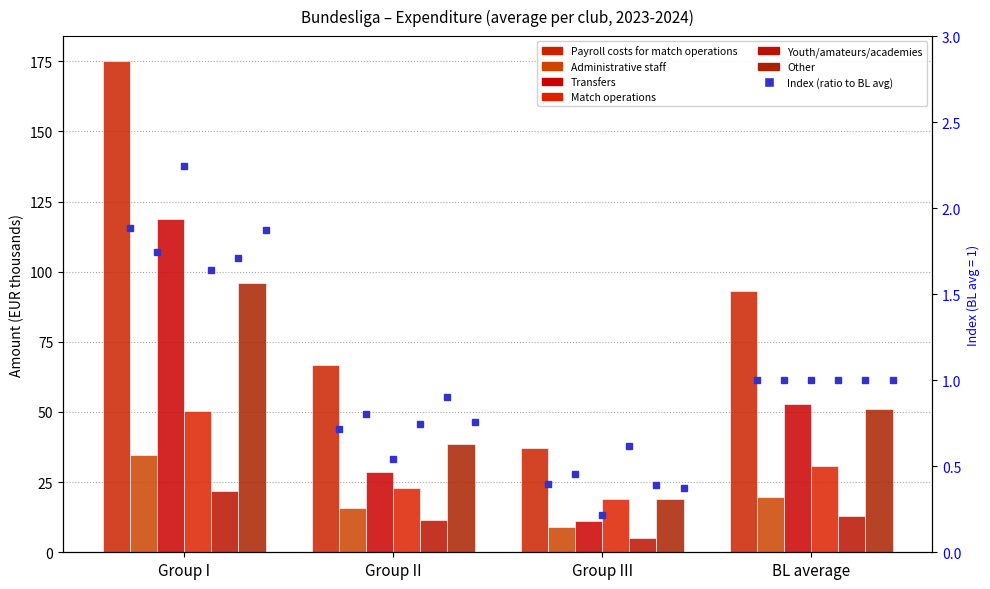

Which has a higher value, Group II or Group III?

Group II